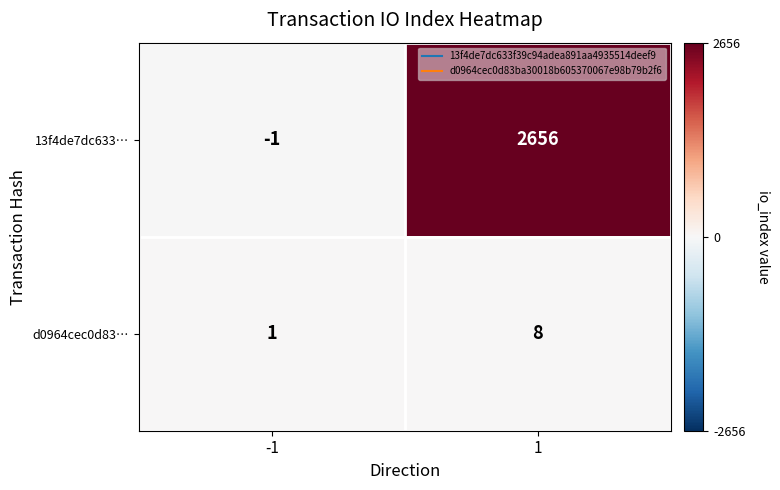

What is the greatest value displayed?

2656